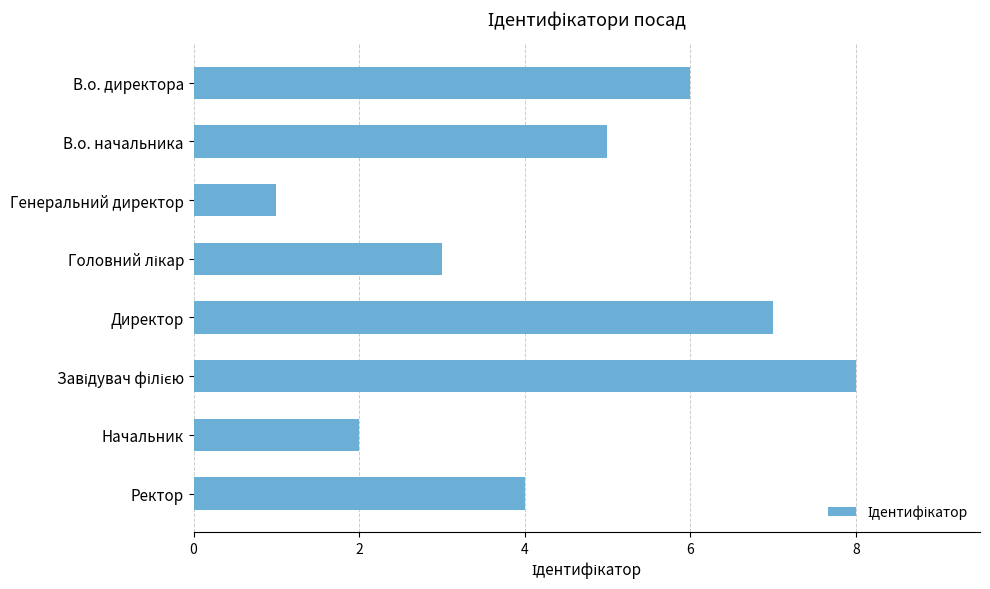

Does the chart contain stacked bars?

No